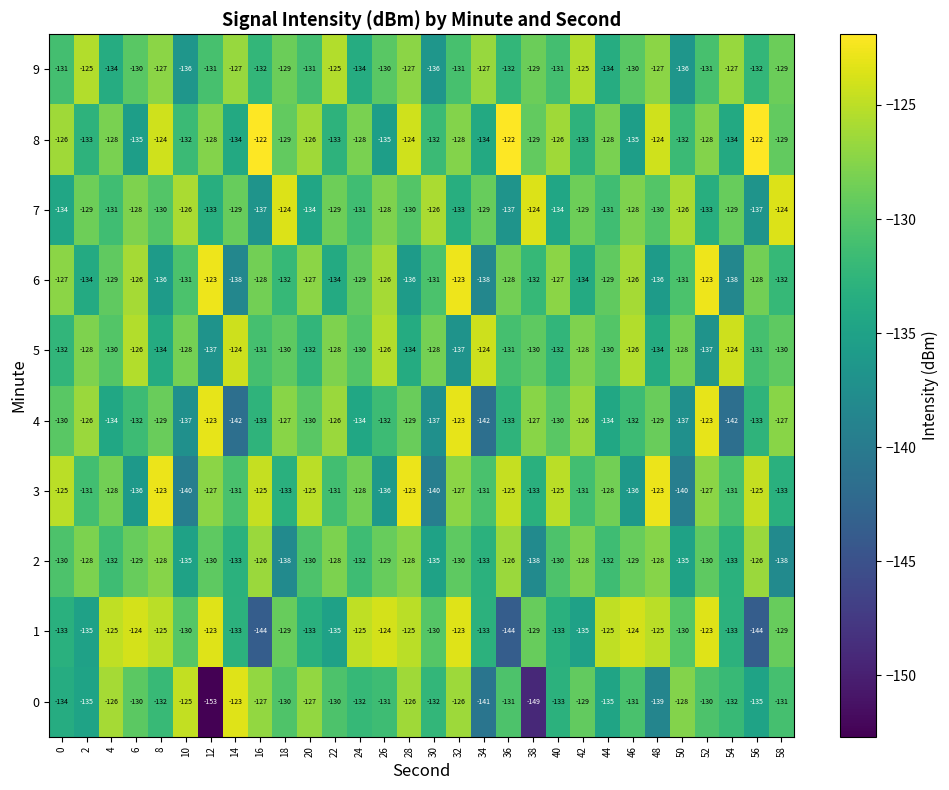

At 48, list the series in order from largest to smallest.

3, 8, 1, 9, 2, 4, 7, 5, 6, 0